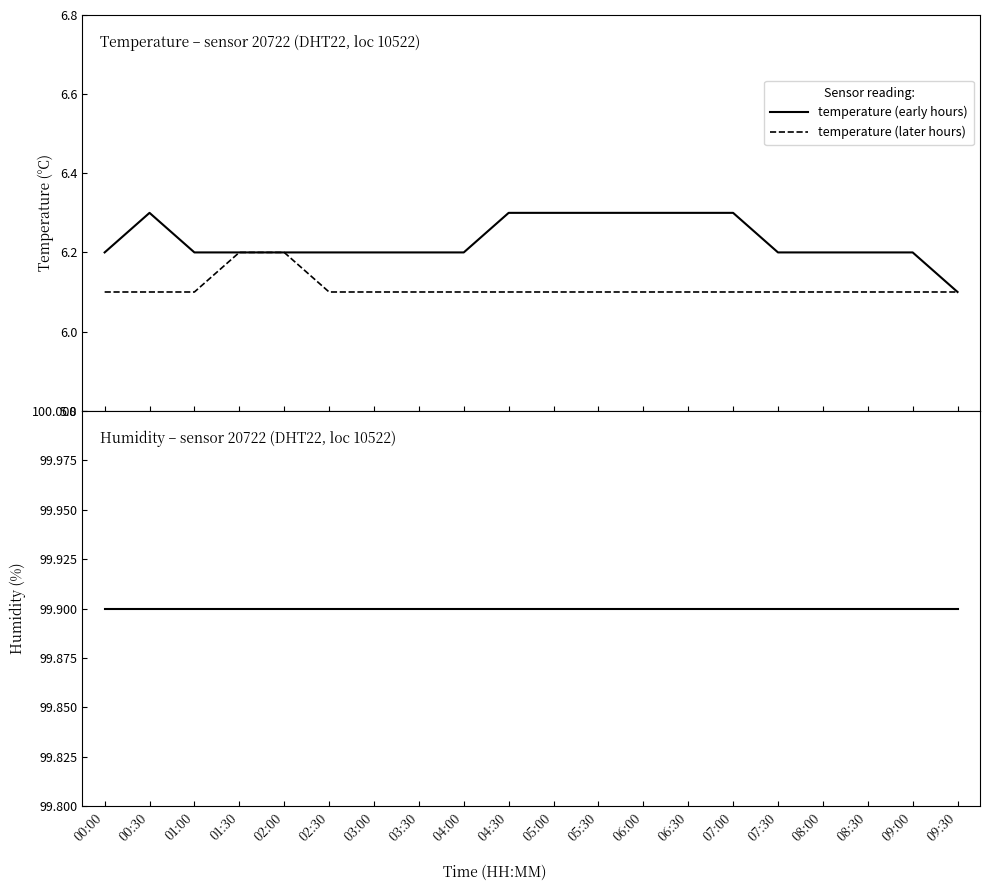

At 06:30, list the series in order from smallest to largest.

temperature (later hours), temperature (early hours), humidity (early hours), humidity (later hours)